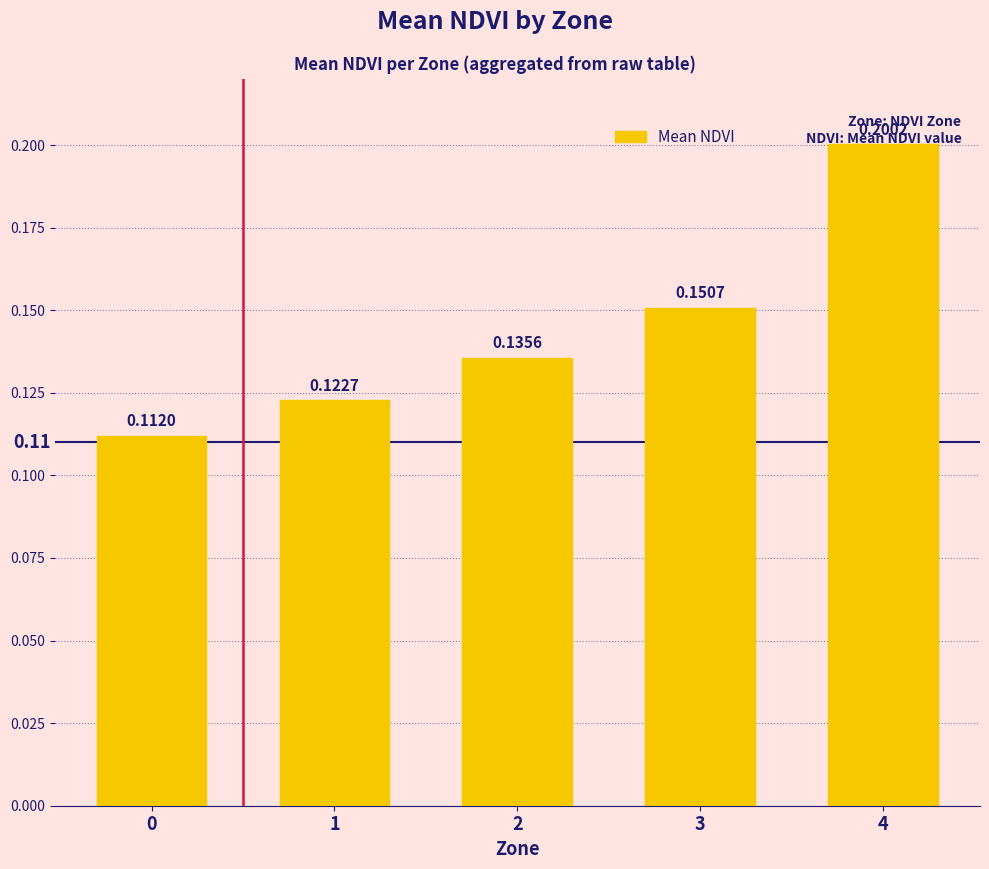

How many series are shown in this chart?

1